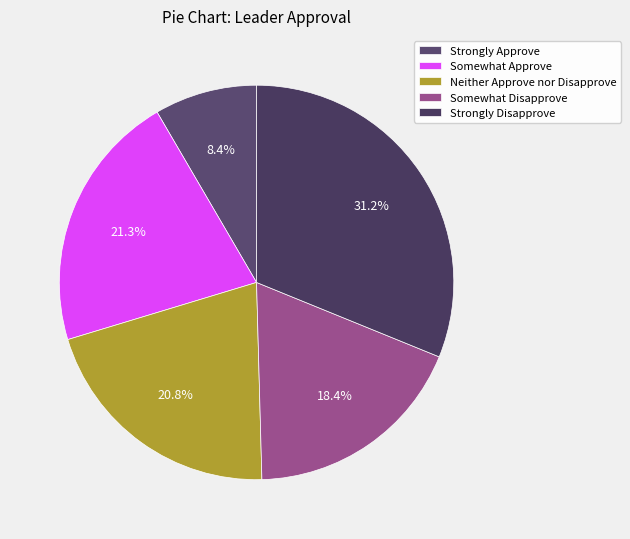

To the nearest percent, what portion does Somewhat Approve represent?

21%